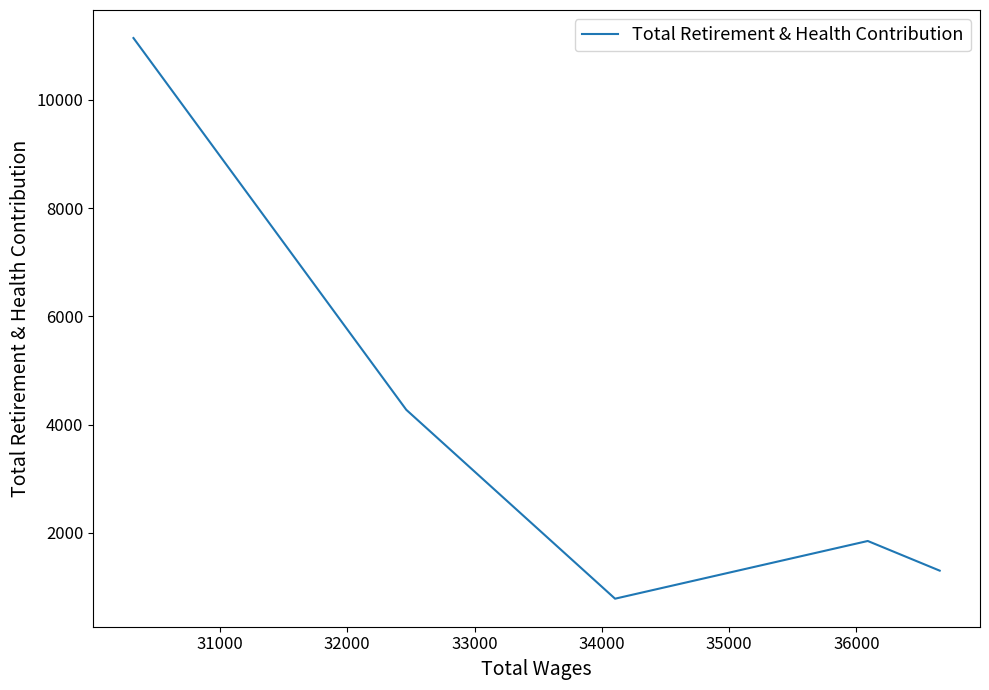

What is the minimum value shown in the chart?

784